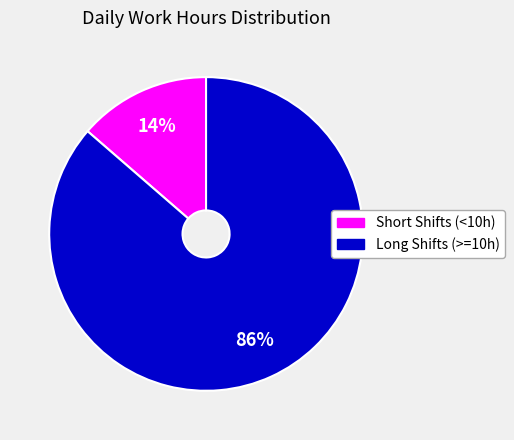

To the nearest percent, what is the average slice percentage?

50%